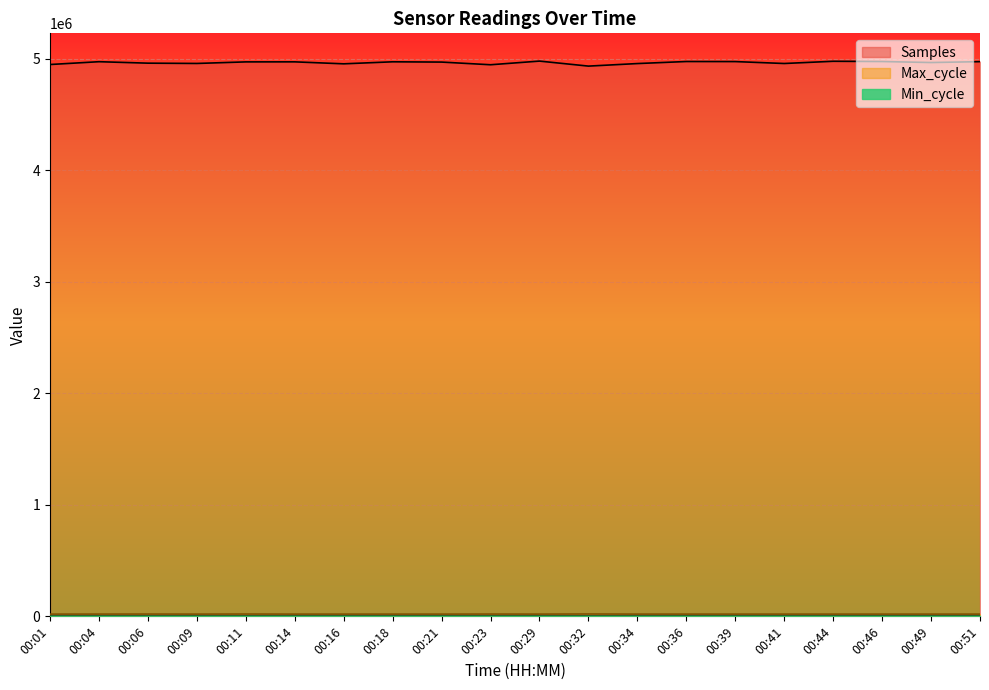

Which series has the widest spread of values?

Samples